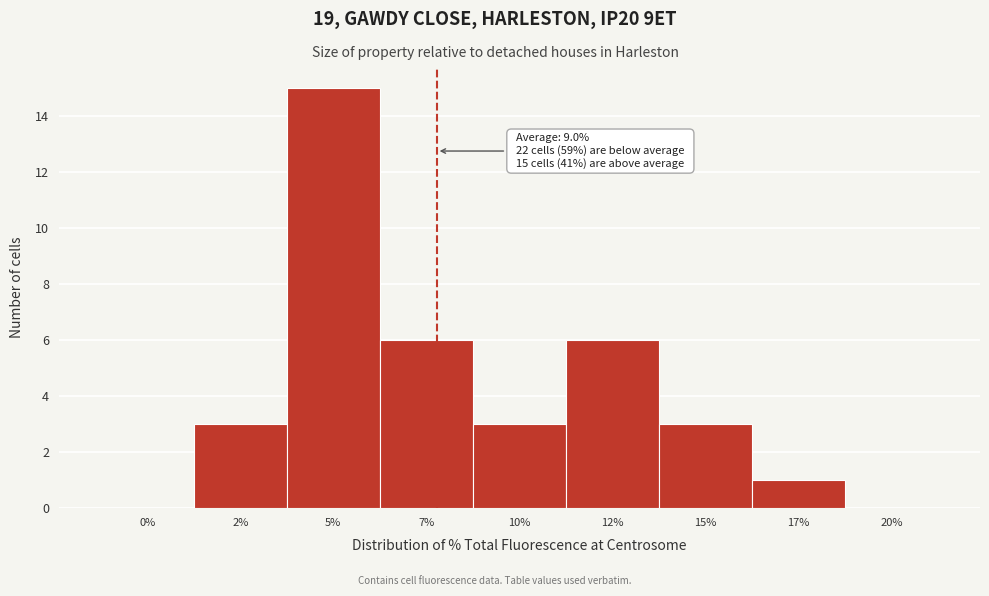

Reading left to right, extract all data points from this chart.

0%=0	2%=3	5%=15	7%=6	10%=3	12%=6	15%=3	17%=1	20%=0